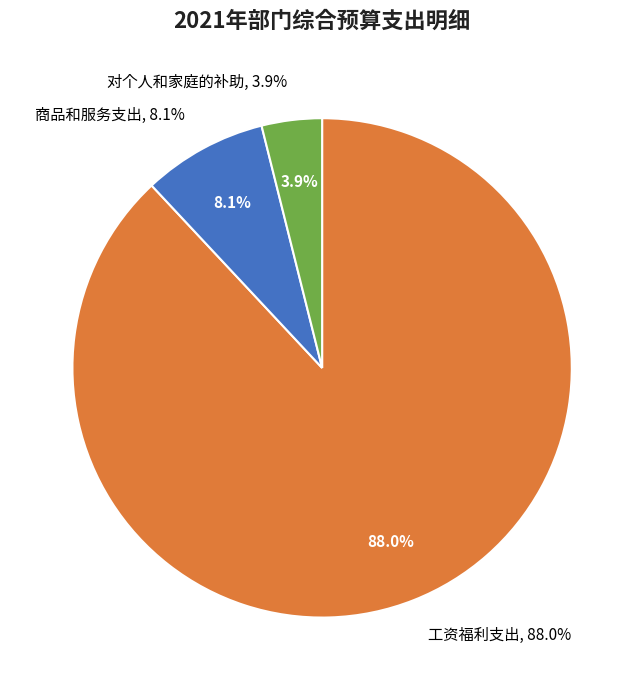

What is the total percentage of 对个人和家庭的补助 and 商品和服务支出?

12.0%